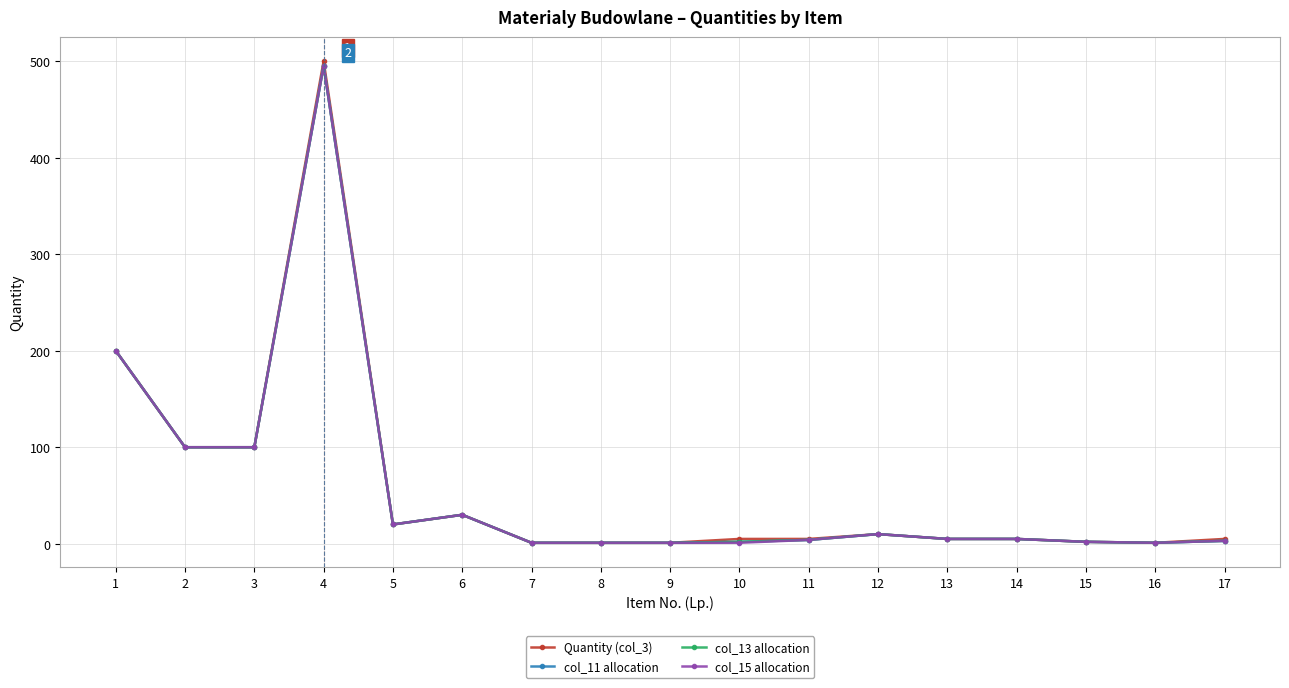

The value of col_13 allocation at 11 is 4. True or false?

True